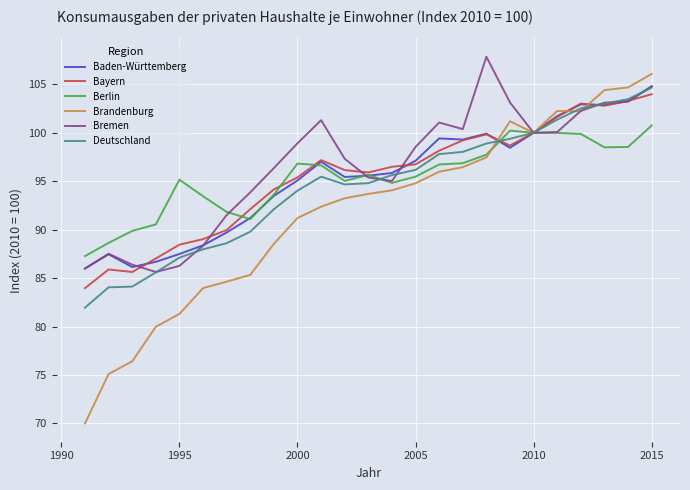

Count the number of data series in this chart.

6